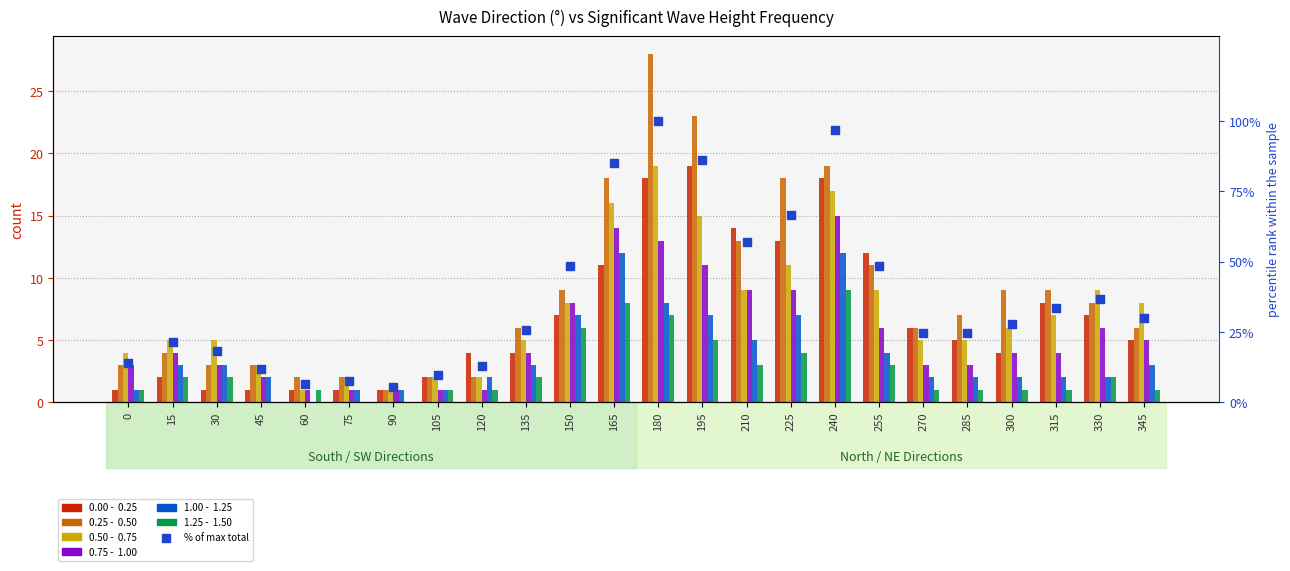

Which series has the widest spread of Y values?

0.25 -  0.50